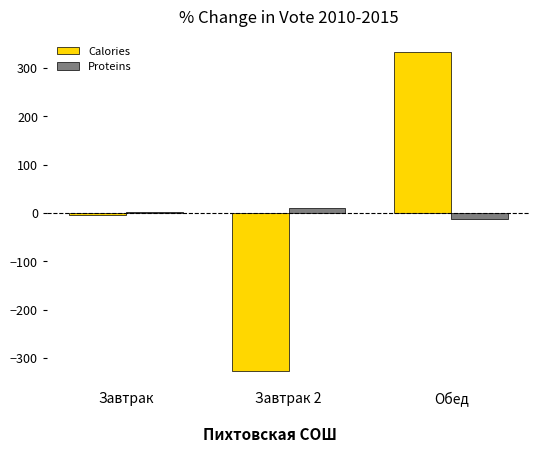

How many series are shown in this chart?

2